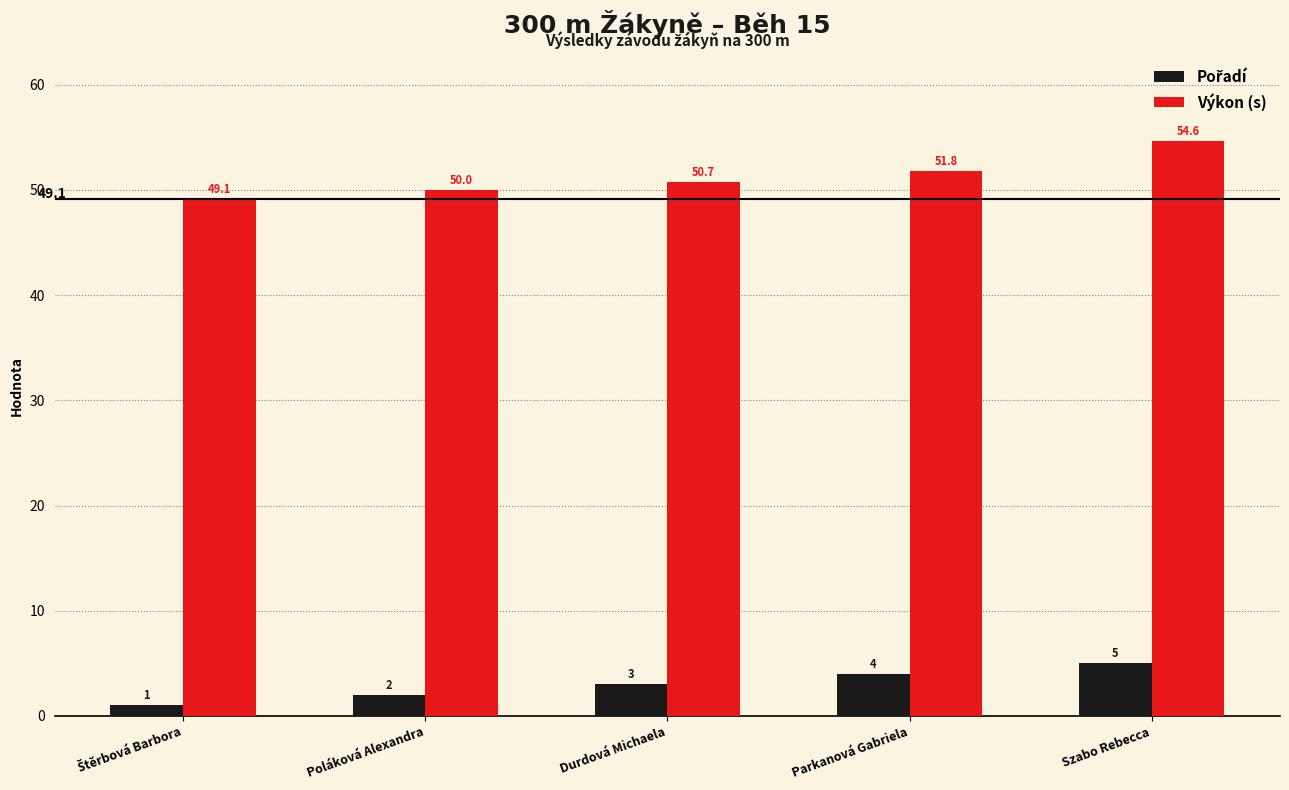

What is the difference between the second highest and second lowest values in the Výkon (s) series?

1.8